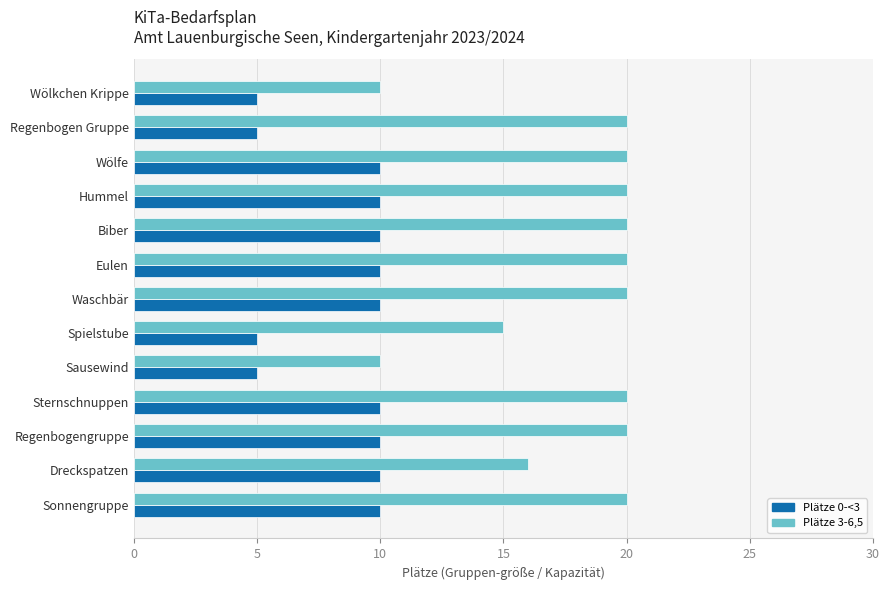

What is the difference between the maximum and minimum values in the Plätze 0-<3 series?

5